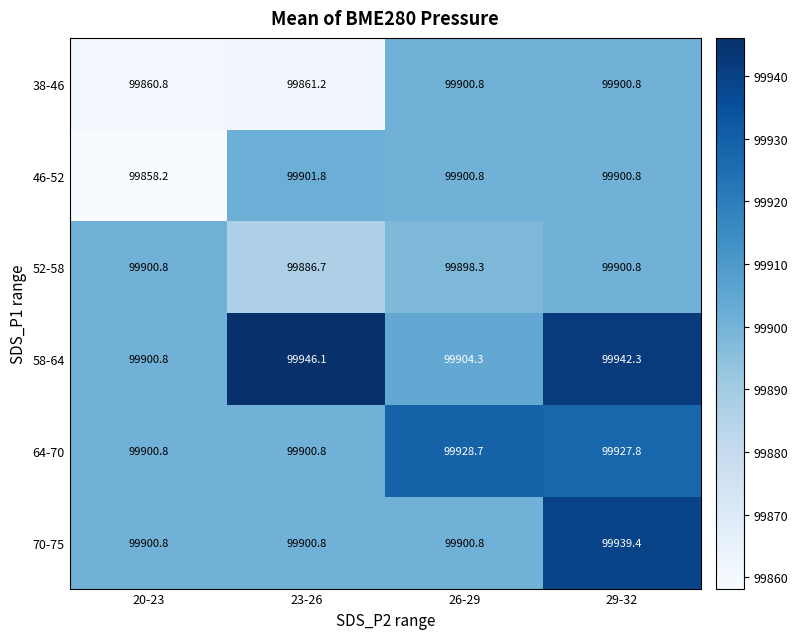

What is the maximum value shown in the chart?

99946.1